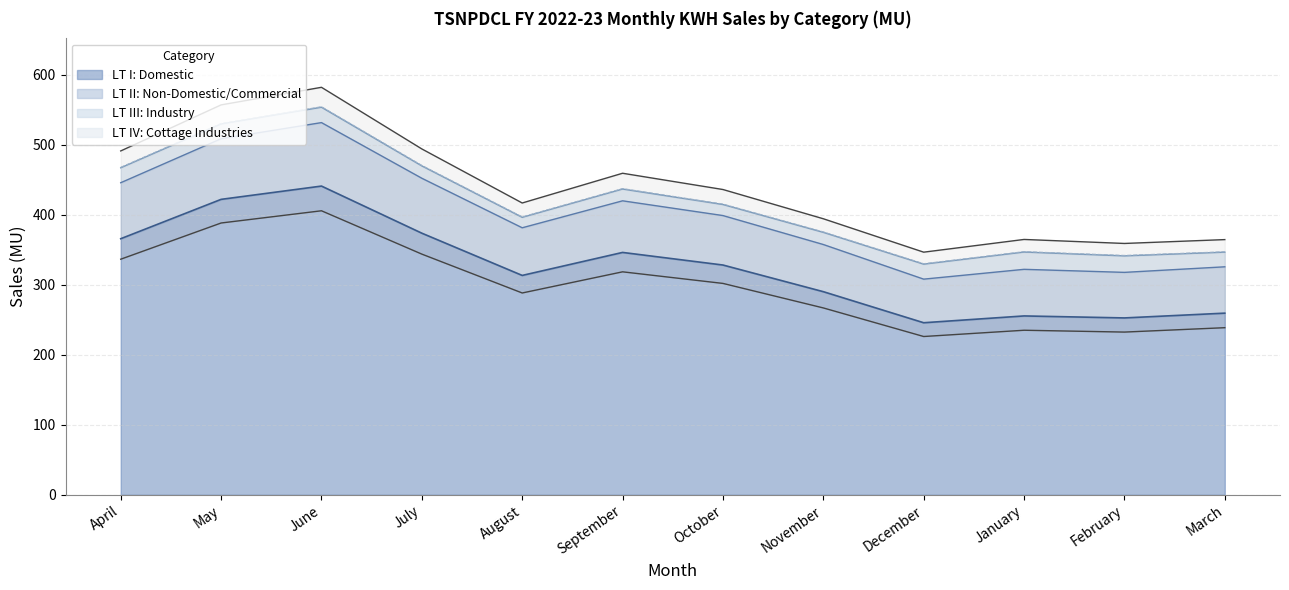

What value does the LT I: Domestic series have at December?

245.7